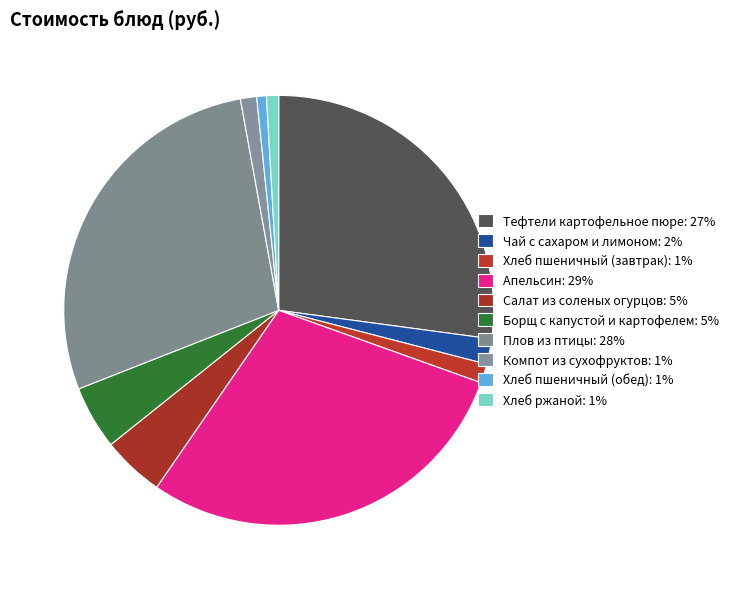

Rank the categories by value from lowest to highest.

Хлеб пшеничный (обед), Хлеб ржаной, Компот из сухофруктов, Хлеб пшеничный (завтрак), Чай с сахаром и лимоном, Салат из соленых огурцов, Борщ с капустой и картофелем, Тефтели картофельное пюре, Плов из птицы, Апельсин